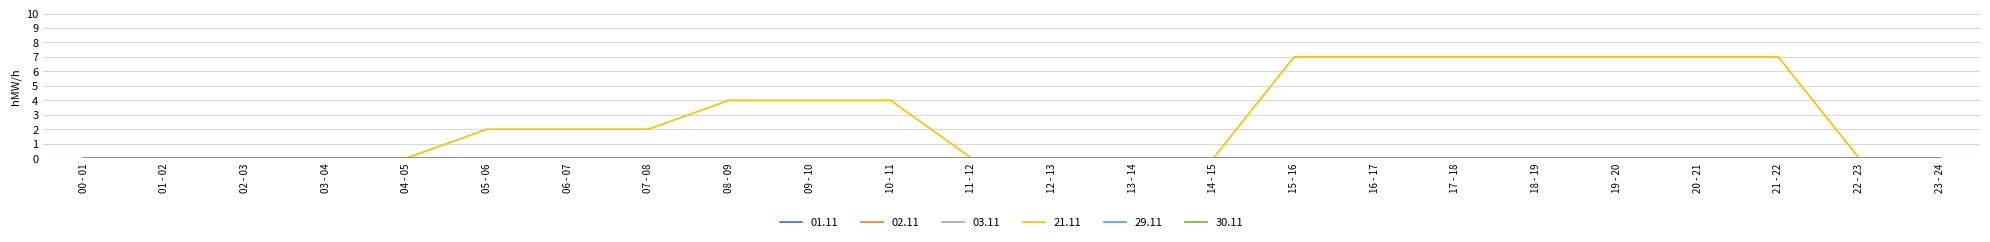

What is the total value across all series at 21 - 22?

7